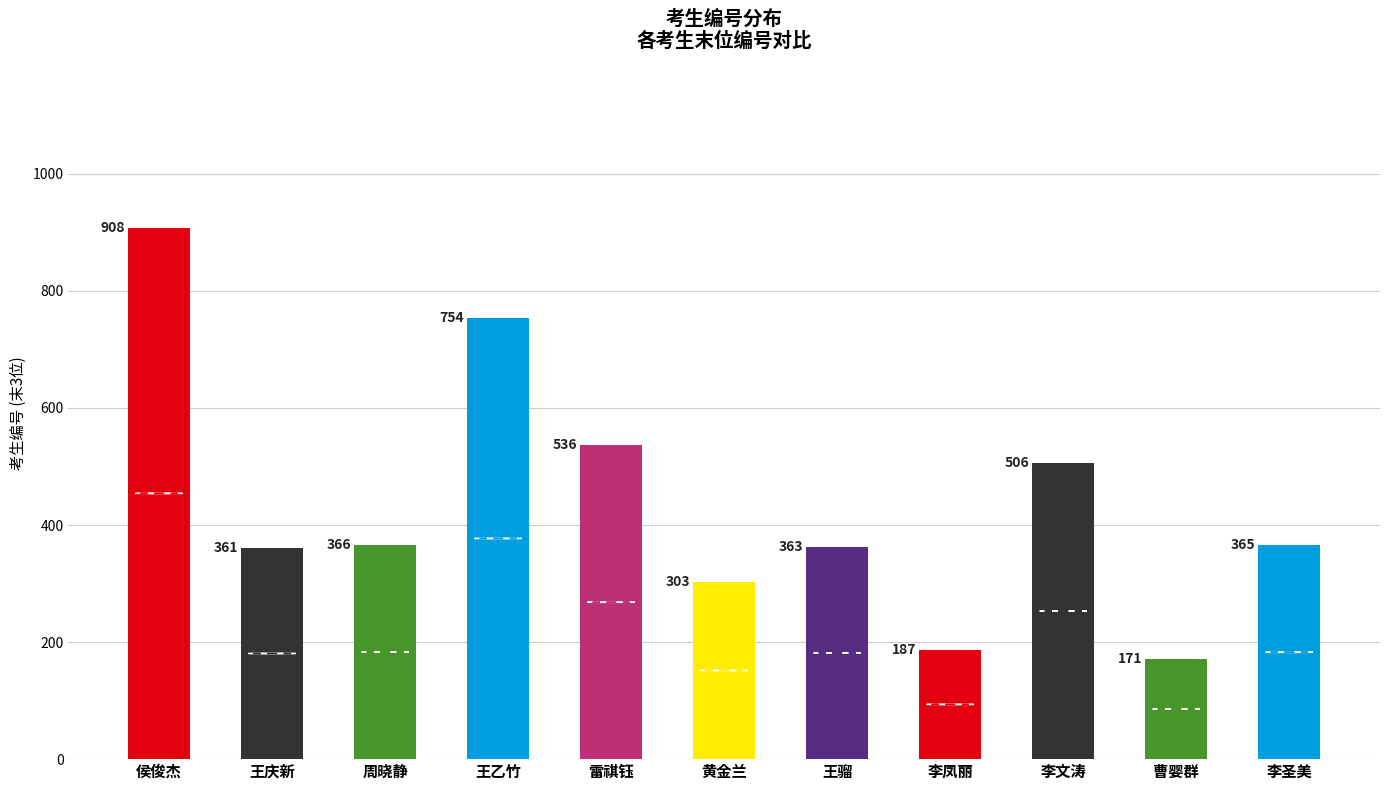

Count the number of data series in this chart.

1